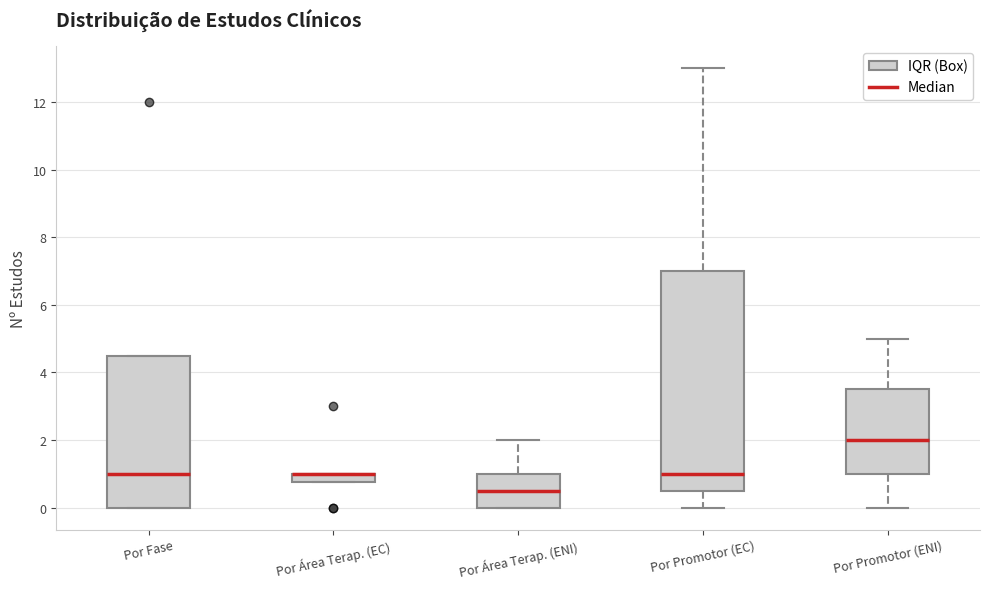

Where is the lower edge of the box for Por Área Terap. (EC) on the y-axis? The values are not printed on the chart, so give them approximately, as read against the axis.

0.8